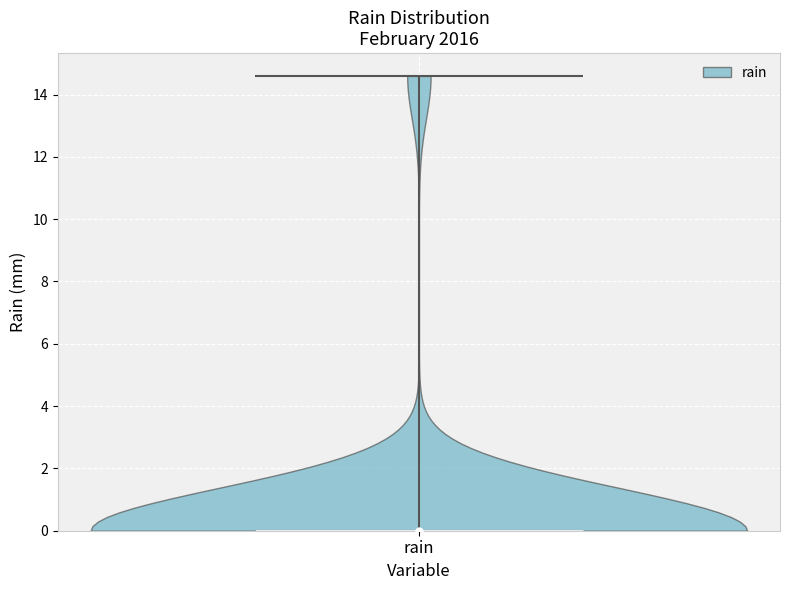

Read this violin plot against the y-axis: where its median line is, and the lowest and highest points the violin reaches. The values are not printed on the chart, so give them approximately, as read against the axis.

median line 0.0, lowest point 0.0, highest point 14.6